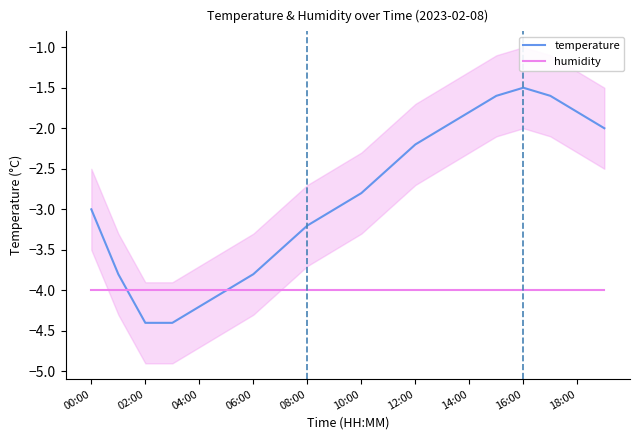

What is the value of the humidity point at the 11th from the left?

-4.0